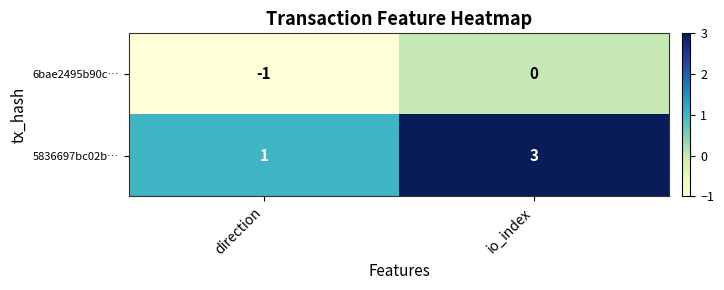

Reading left to right, transcribe all the data shown in this chart.

6bae2495b90c…: -1	0
5836697bc02b…: 1	3